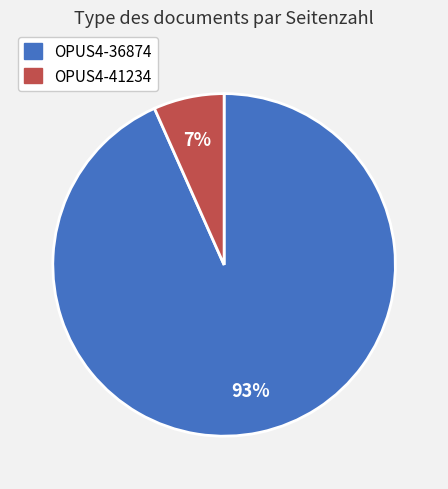

Do OPUS4-41234 and OPUS4-36874 together represent more than half of the pie?

Yes